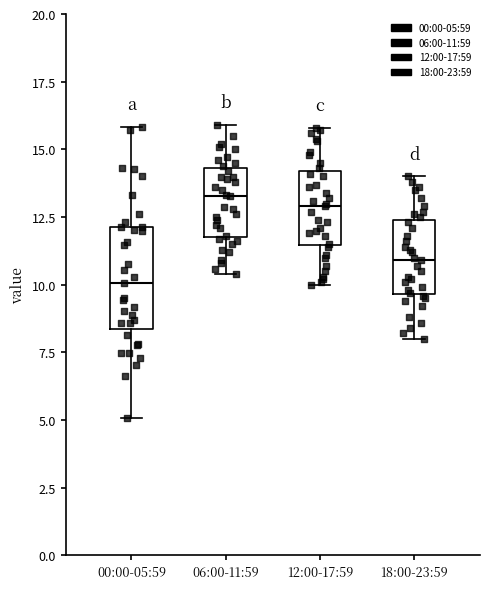

Where does the lower whisker of the box for 00:00-05:59 end on the y-axis? The values are not printed on the chart, so give them approximately, as read against the axis.

5.0